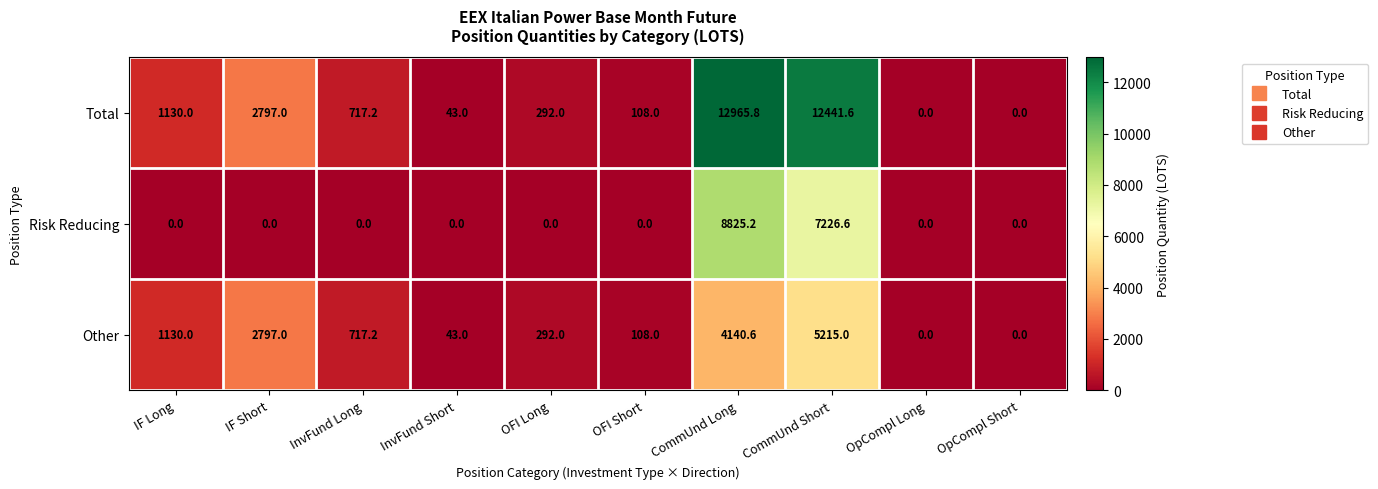

Which label corresponds to the largest value in the chart?

CommUnd Long